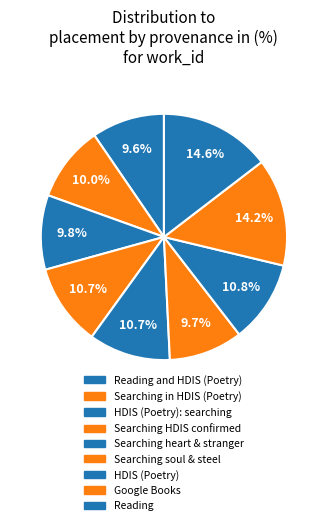

How many slices are in this pie chart?

9